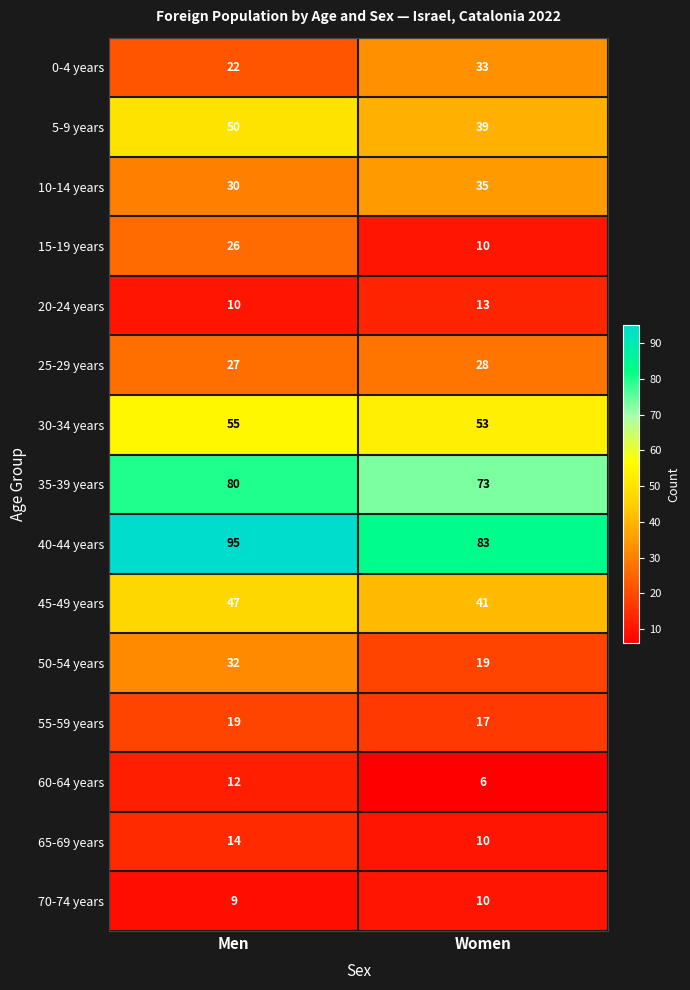

At which category is the sum across all series the highest?

Men